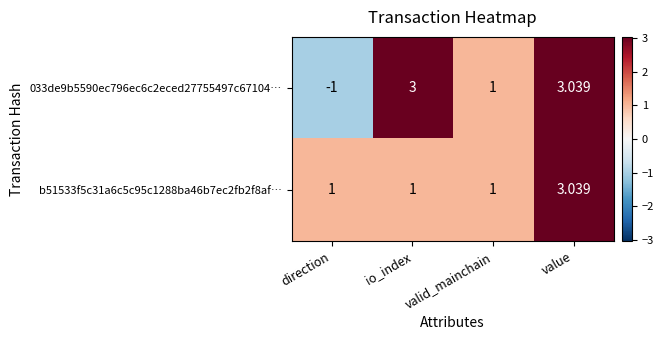

What is the spread (max minus min) of values at direction?

2.0